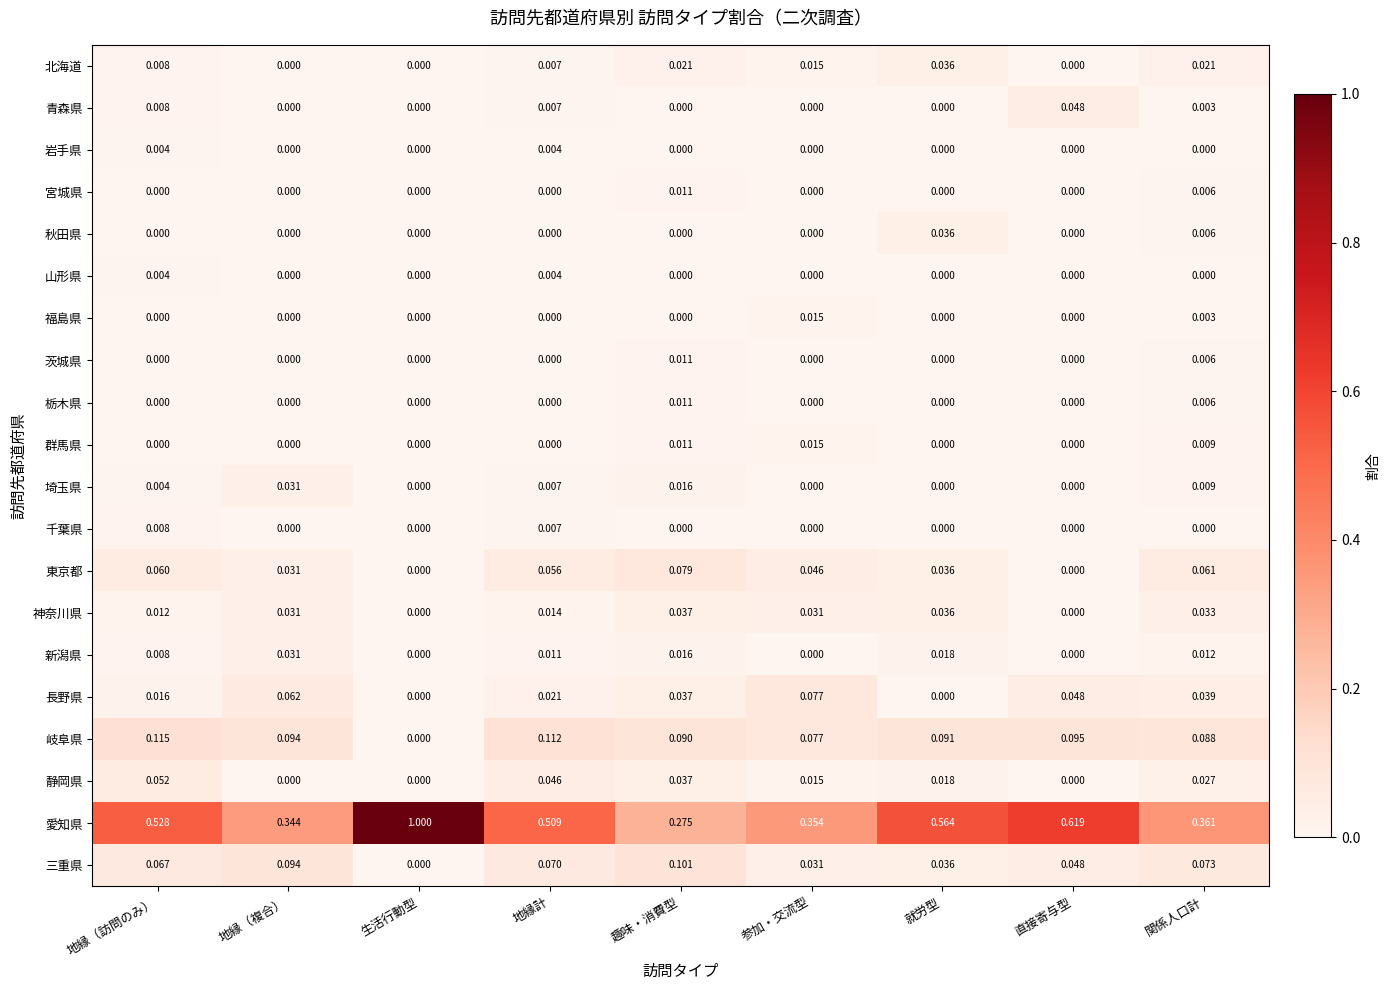

Is the value of 岩手県 at 地縁（訪問のみ） greater than the value of 神奈川県 at 趣味・消費型?

No